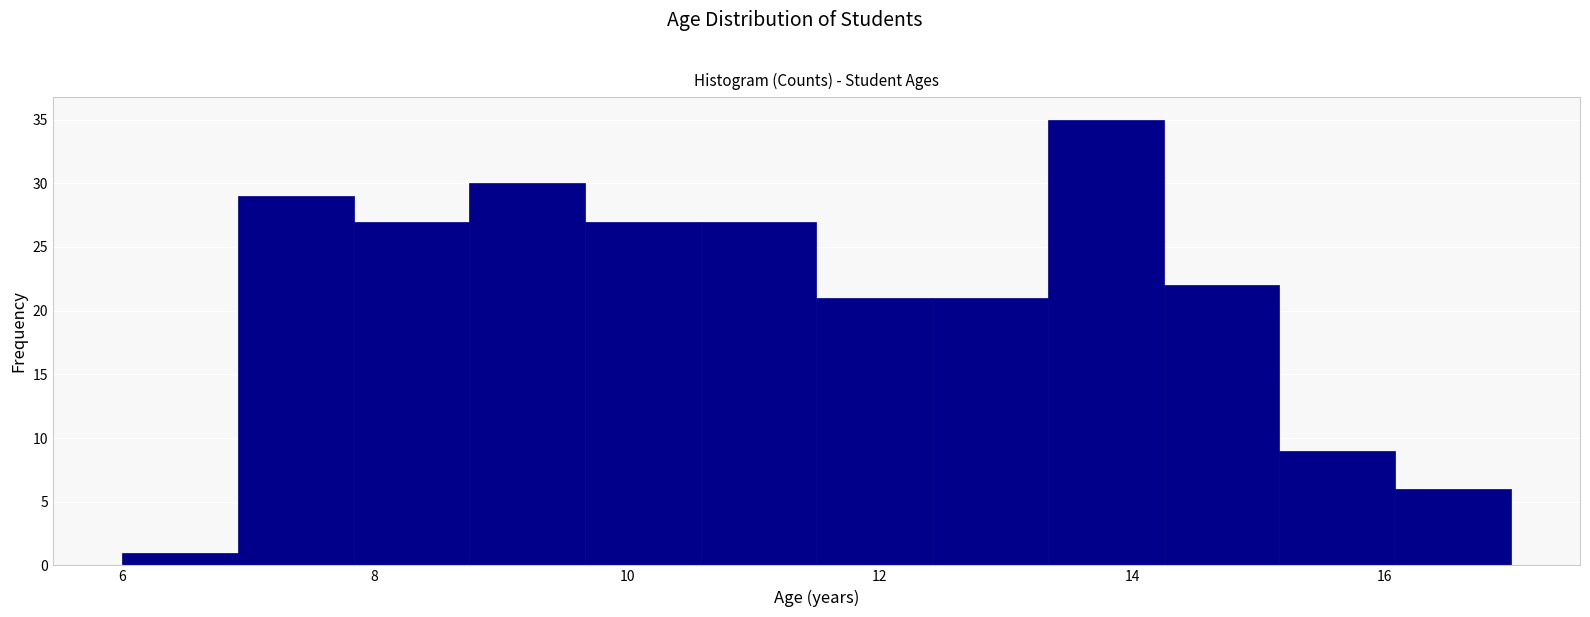

Reading left to right, list every bar in this chart as the range it spans on the x-axis followed by its height. Neither the bar edges nor the heights are printed on the chart, so give them approximately, as read against the axes.

6.0 to 7.0: 1
7.0 to 7.8: 29
7.8 to 8.8: 27
8.8 to 9.6: 30
9.6 to 10.6: 27
10.6 to 11.6: 27
11.6 to 12.4: 21
12.4 to 13.4: 21
13.4 to 14.2: 35
14.2 to 15.2: 22
15.2 to 16.0: 9
16.0 to 17.0: 6